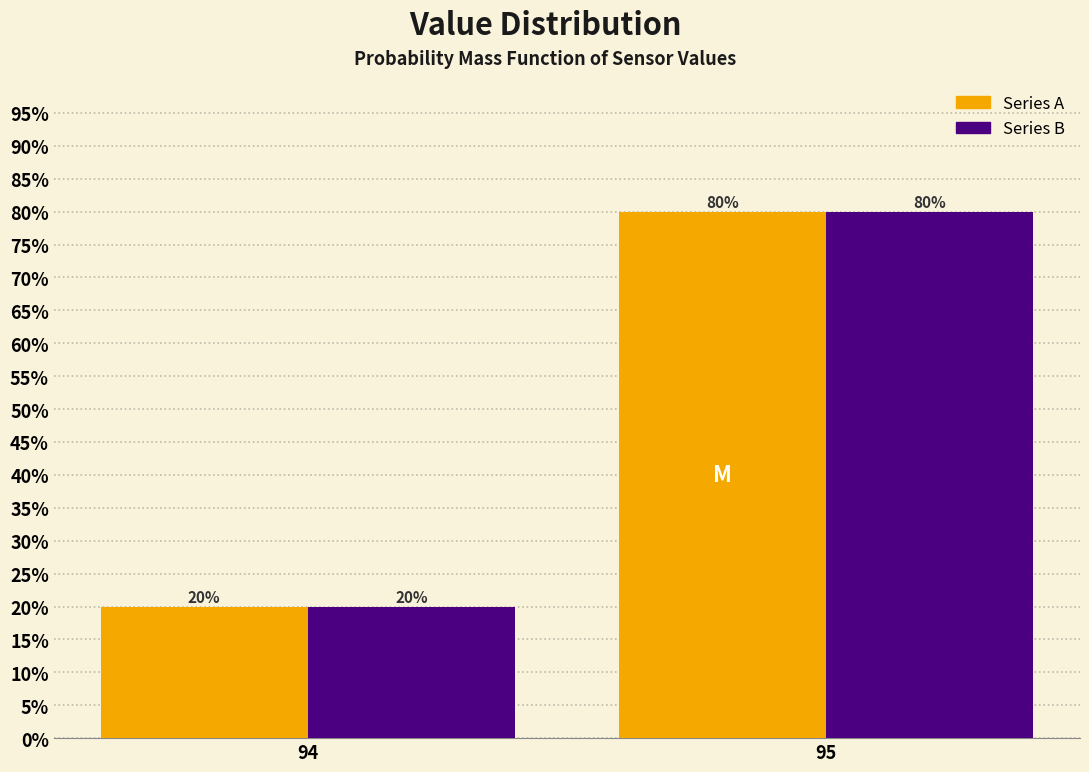

Reading left to right, what are all the values shown in this chart?

Series A: 94=20	95=80
Series B: 94=20	95=80